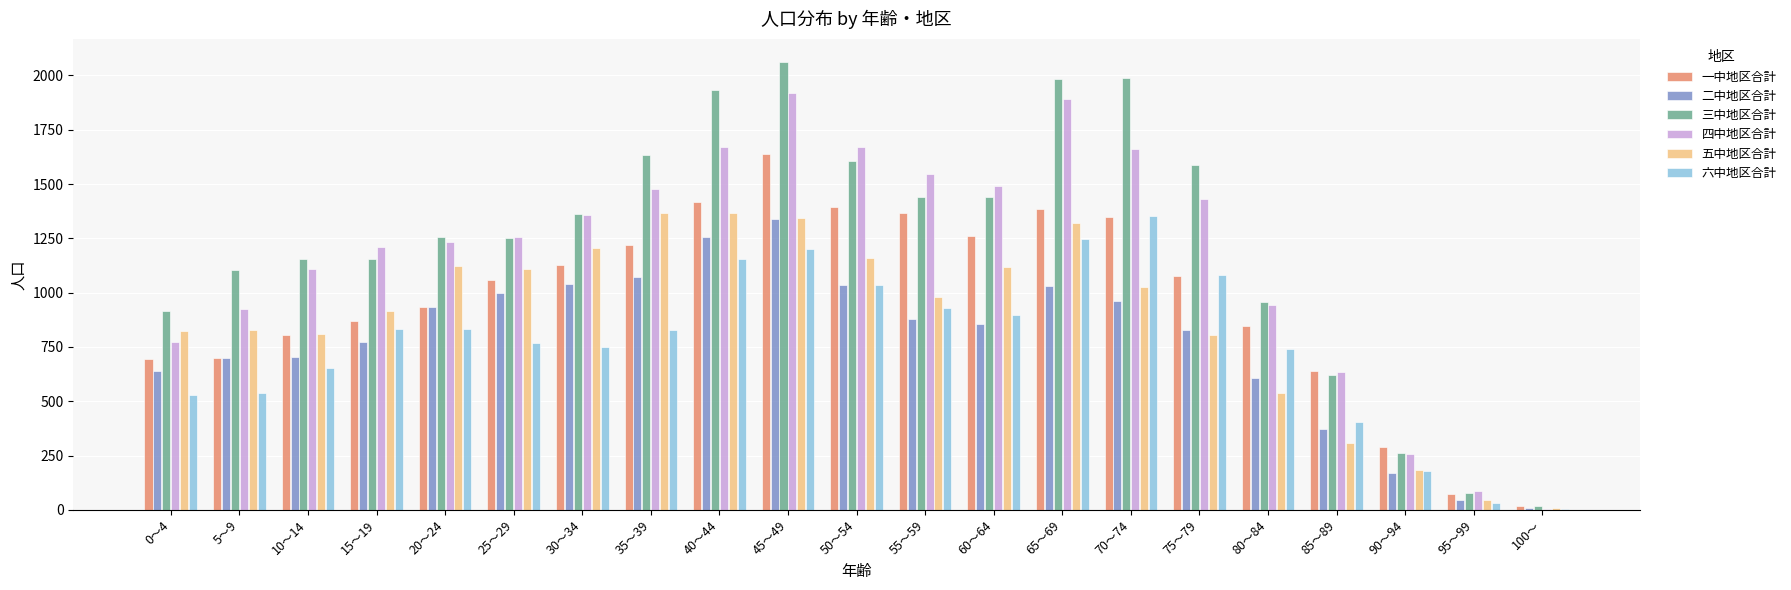

Is it true that 五中地区合計 equals 1322 at 65～69?

True